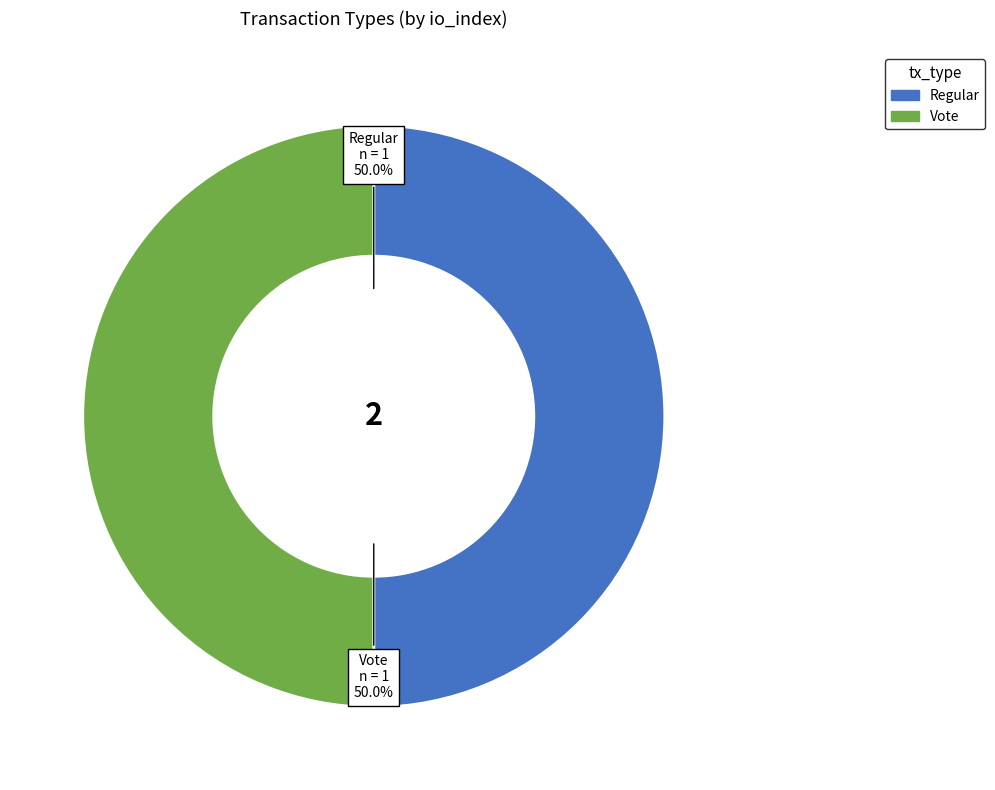

Approximately how many times larger is the value at Vote compared to Regular?

1.0